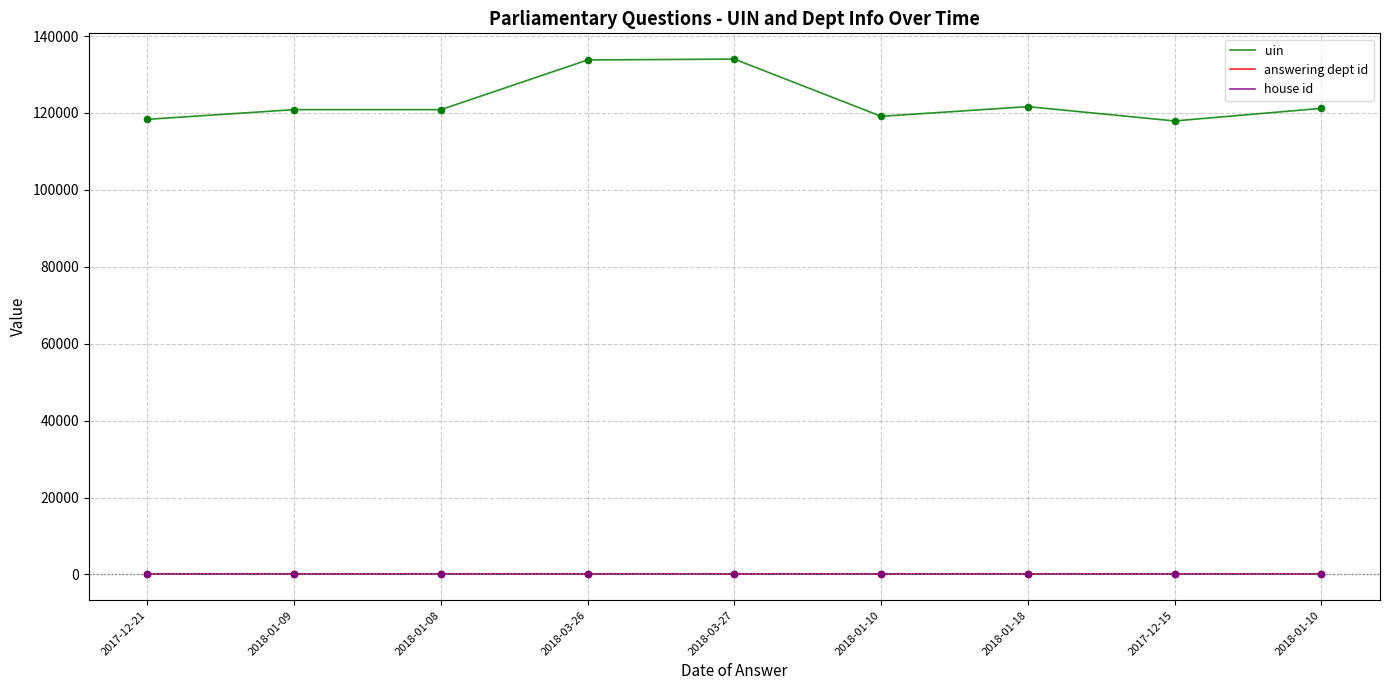

Which series has the largest total across all categories?

uin